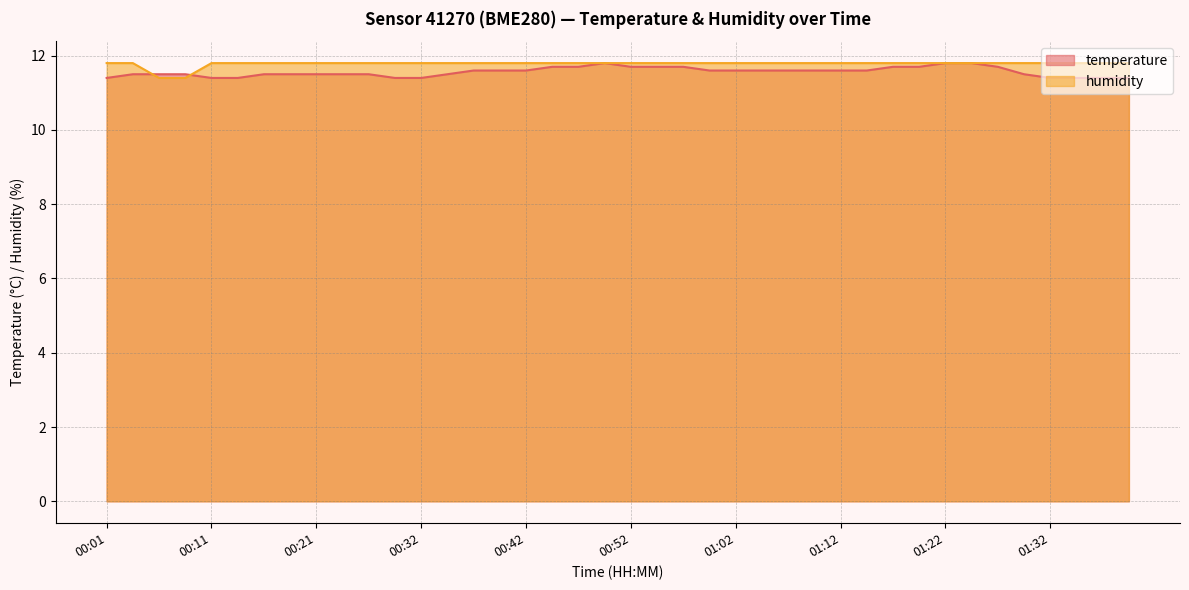

List the series in order of their overall mean, highest first.

humidity, temperature